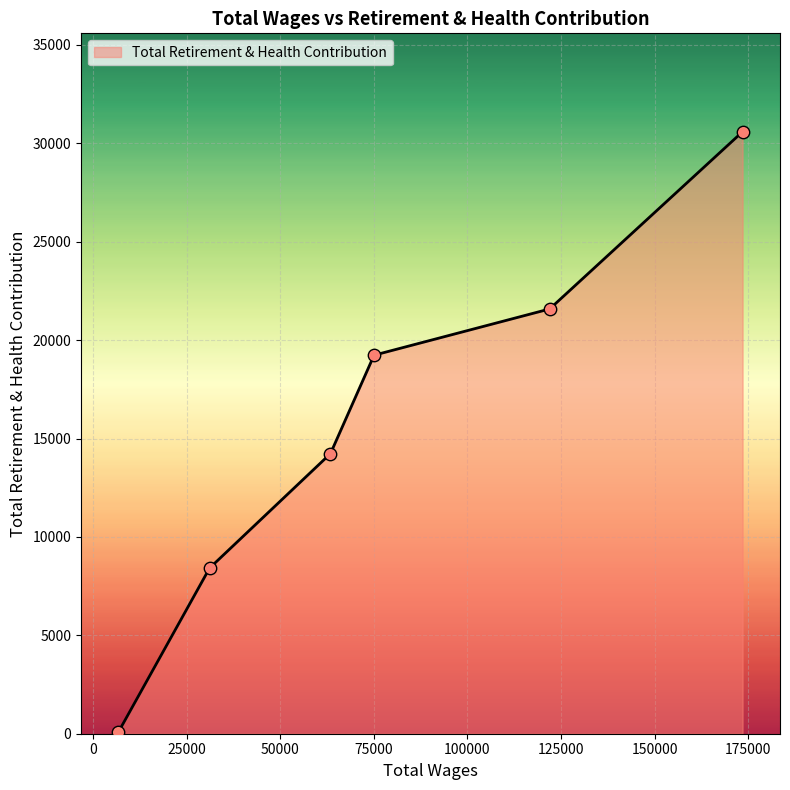

What is the difference between the maximum and minimum values?

30500